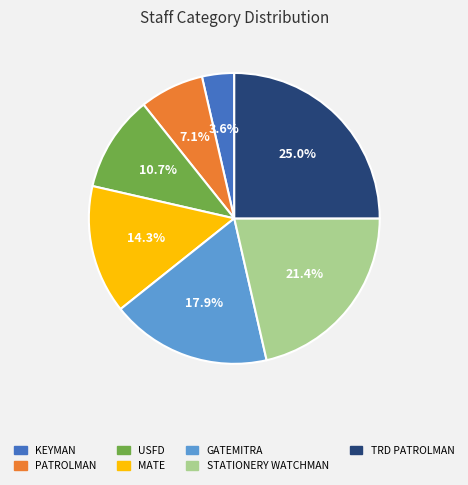

Is the sum of MATE and GATEMITRA greater than half?

No